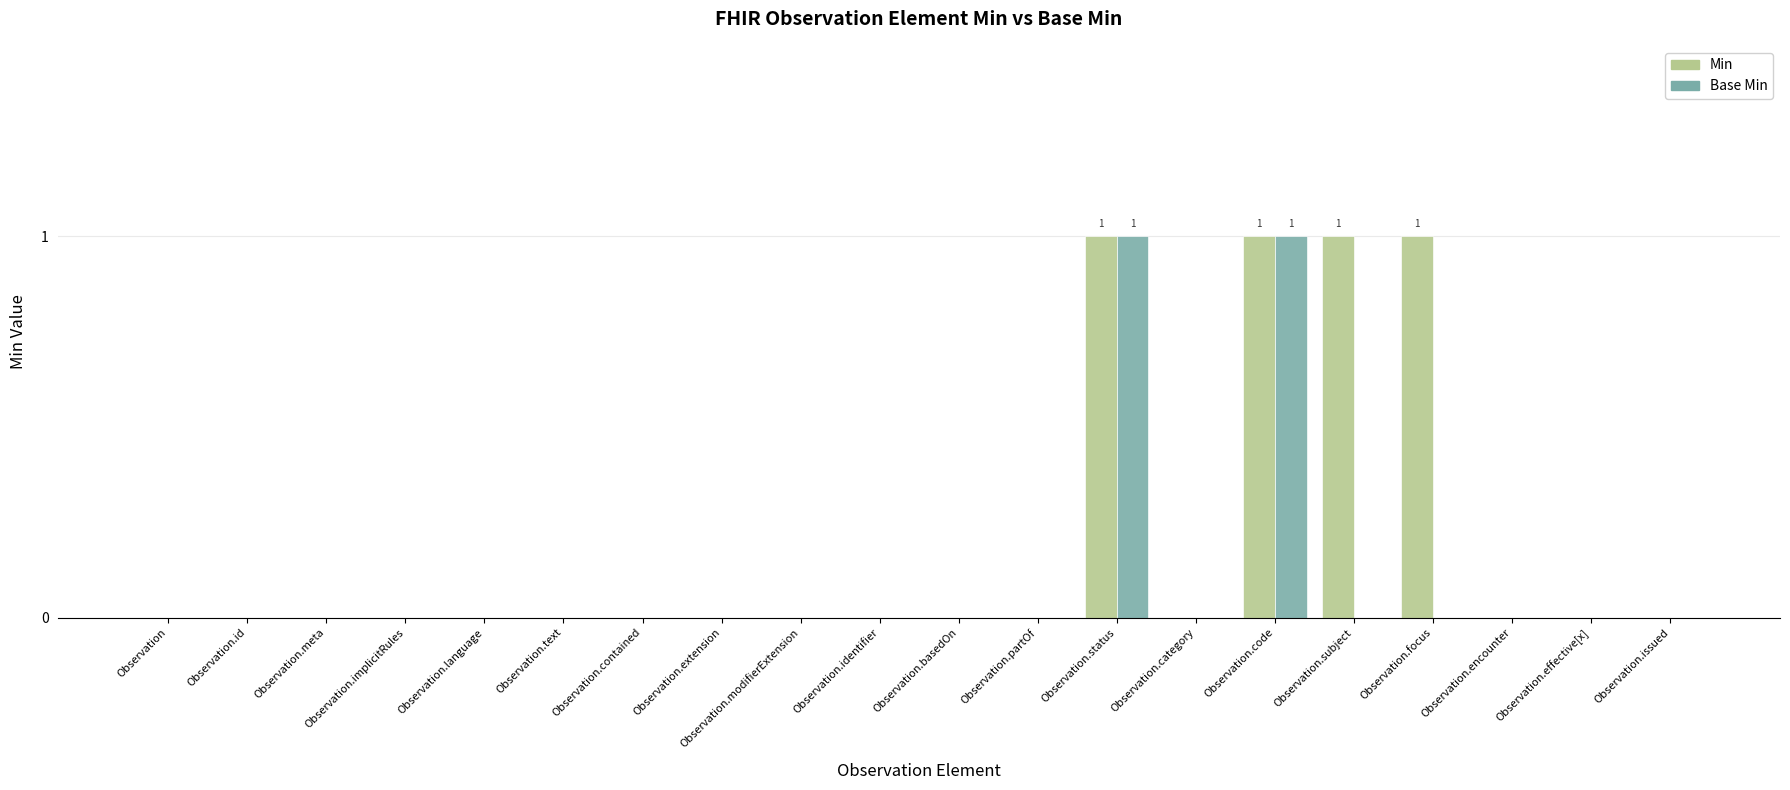

The value of Base Min at Observation.status is 2. True or false?

False